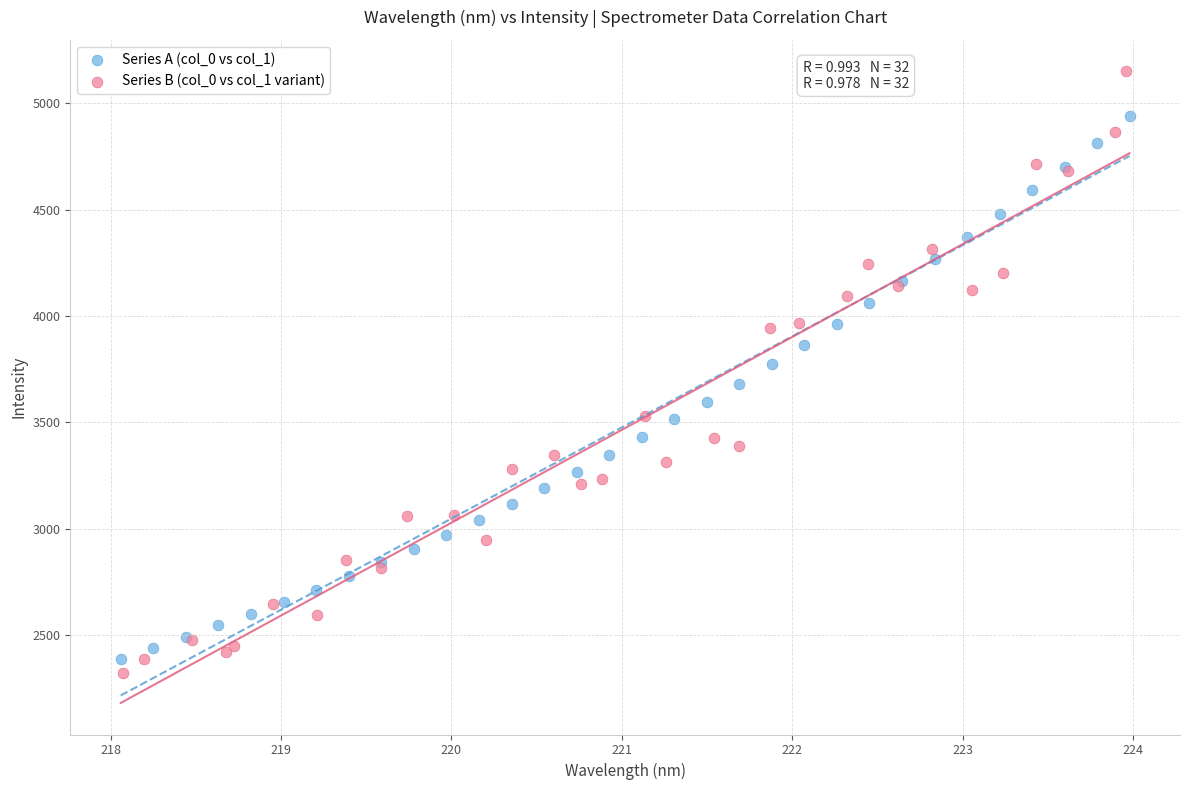

Which series has the widest spread of Y values?

Series B (col_0 vs col_1 variant)